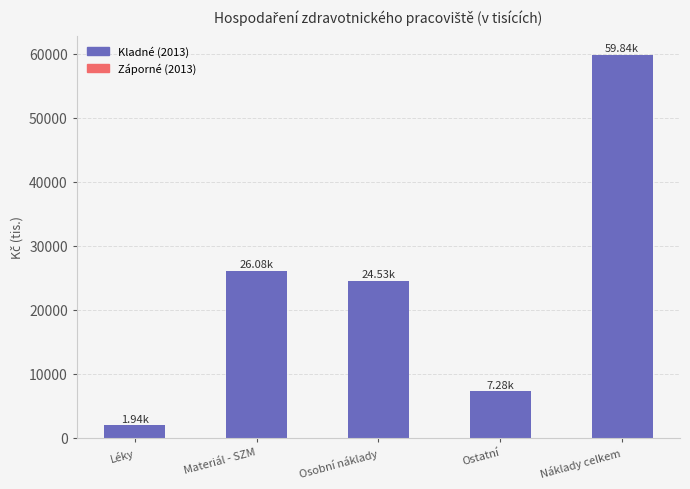

List the labels in order of value, smallest first.

Léky, Ostatní, Osobní náklady, Materiál - SZM, Náklady celkem